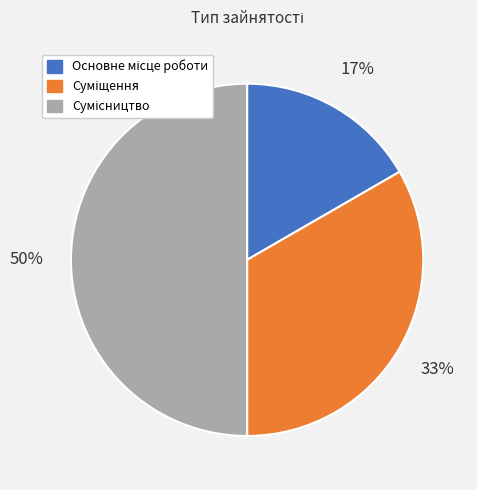

To the nearest percent, what is the average slice percentage?

33%